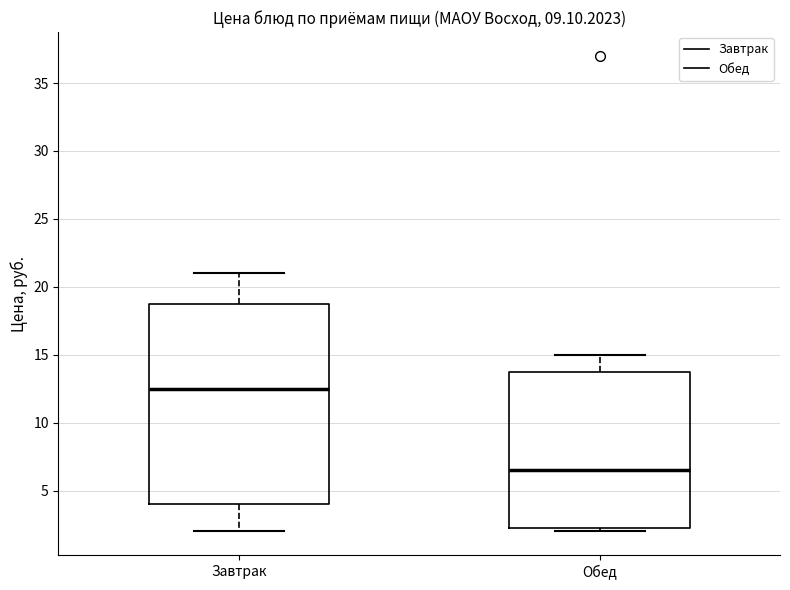

Reading left to right, transcribe this box plot: for each box, give where its median line is, the range the box spans, and where its two whiskers end, as read against the y-axis. The values are not printed on the chart, so give them approximately, as read against the axis.

Завтрак: median 12.5, box 4.0 to 19.0, whiskers 2.0 to 21.0
Обед: median 6.5, box 2.5 to 14.0, whiskers 2.0 to 15.0